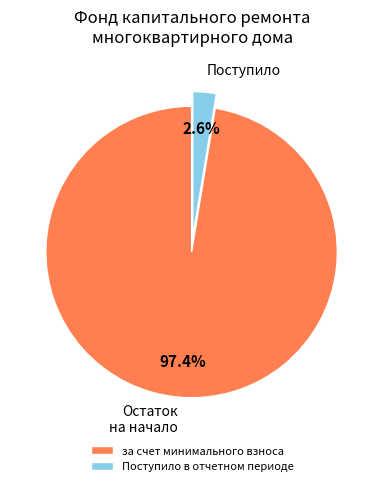

Which category has the smallest portion of the pie?

Поступило в отчетном периоде